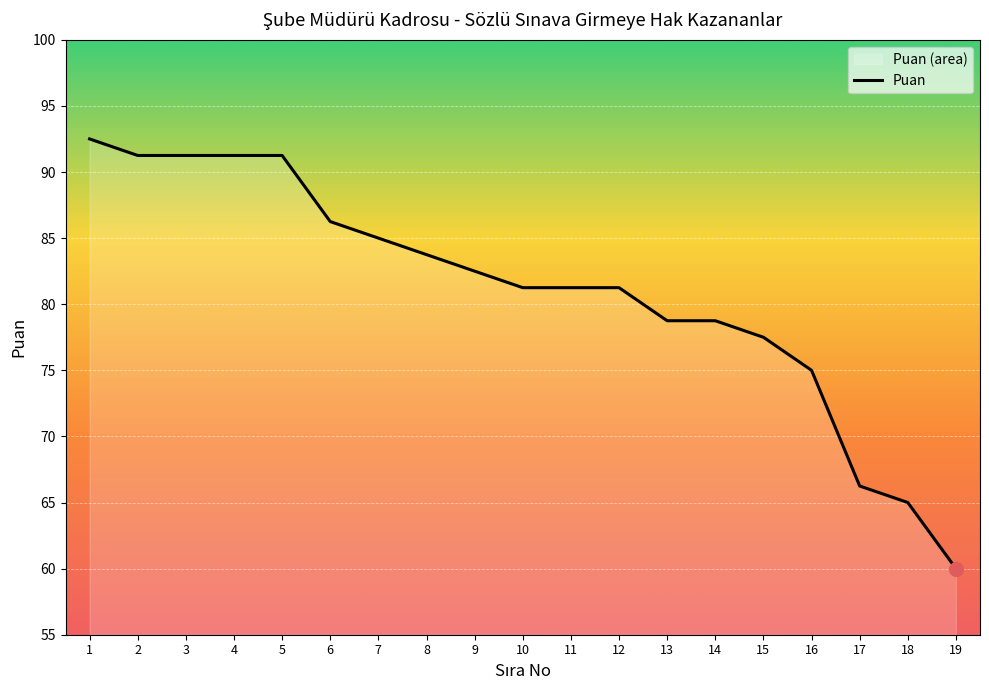

How many values are below 81?

7